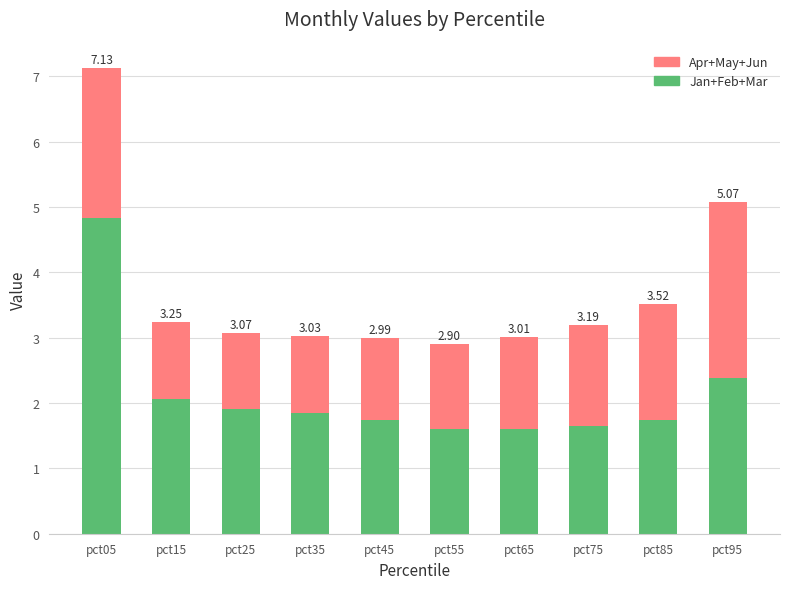

What is the average value of the Jan+Feb+Mar series?

2.1